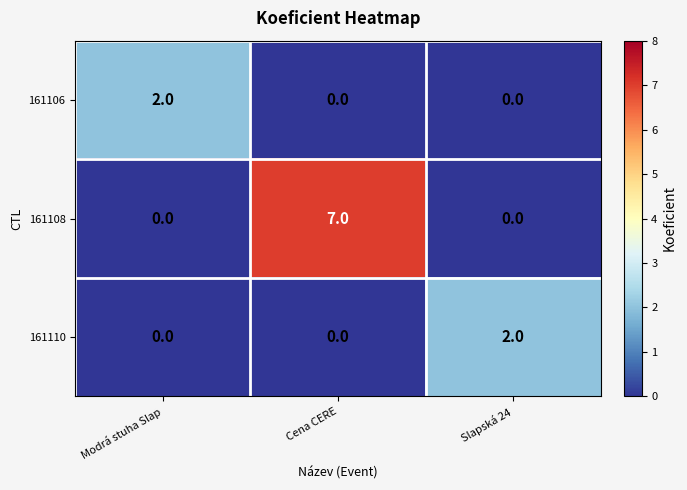

How many distinct data groups are displayed?

3